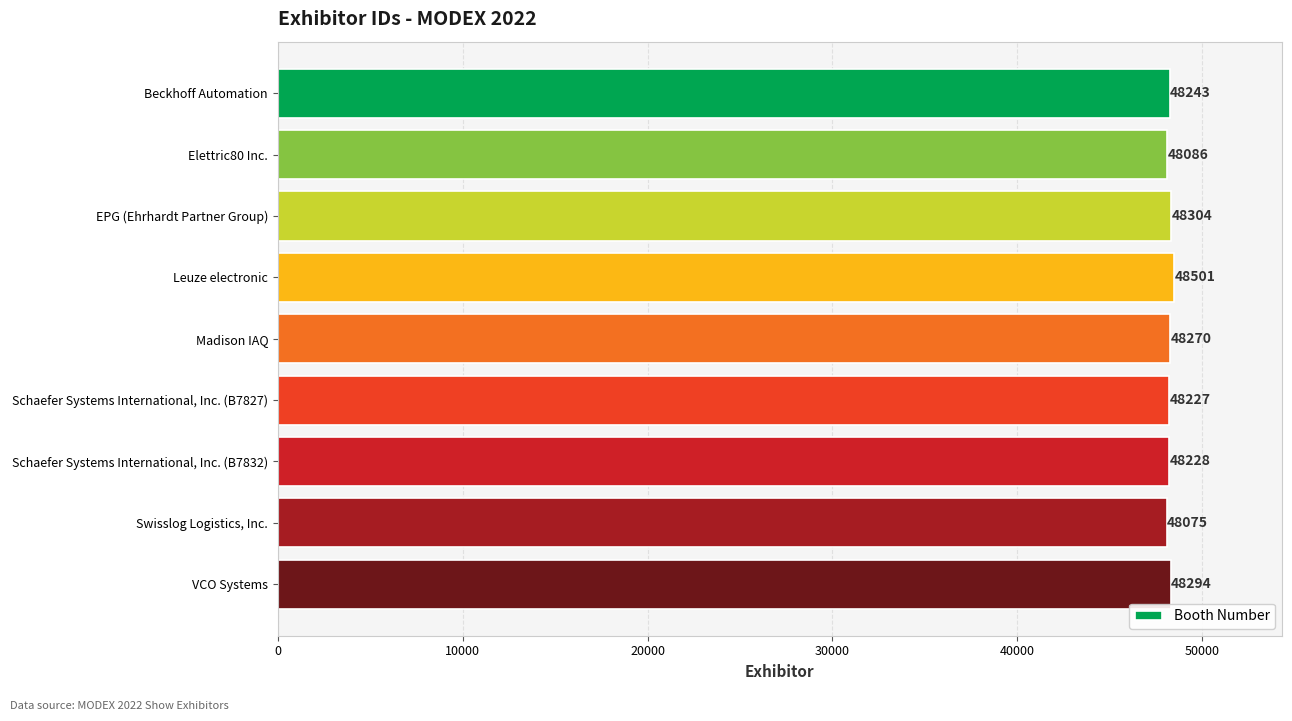

What is the change in value from Schaefer Systems International, Inc. (B7827) to Swisslog Logistics, Inc.?

-152